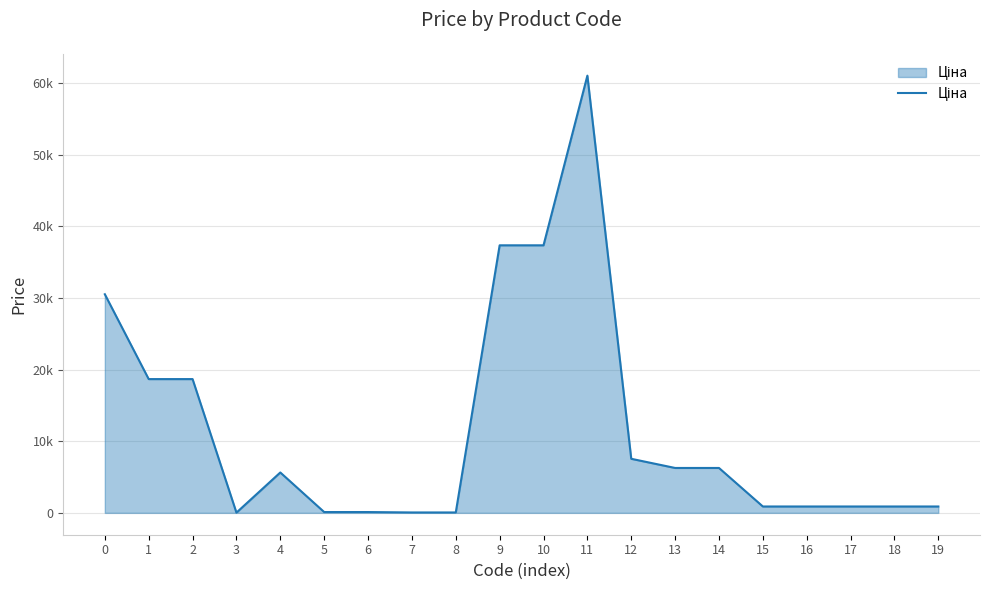

Does the chart display data point markers on the line(s)?

No